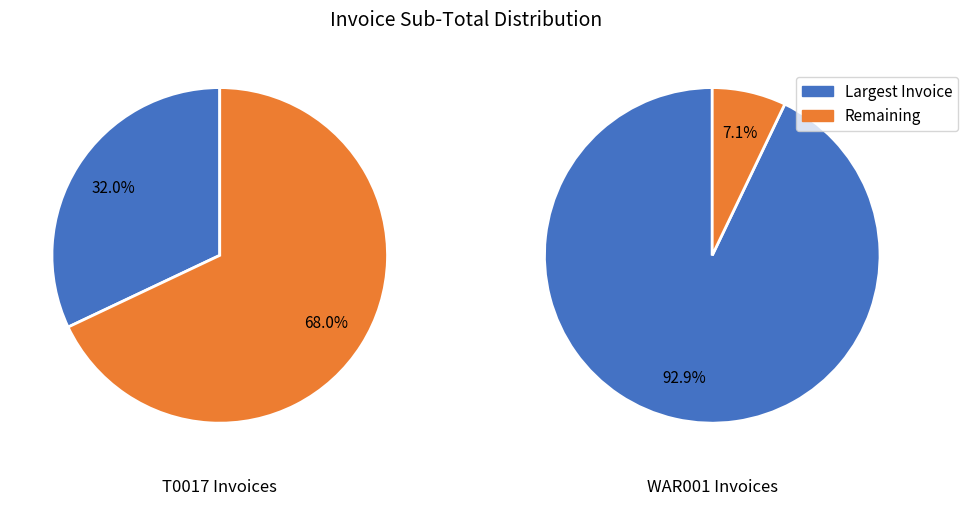

Is the sum of 64558 and 64623 greater than half?

No